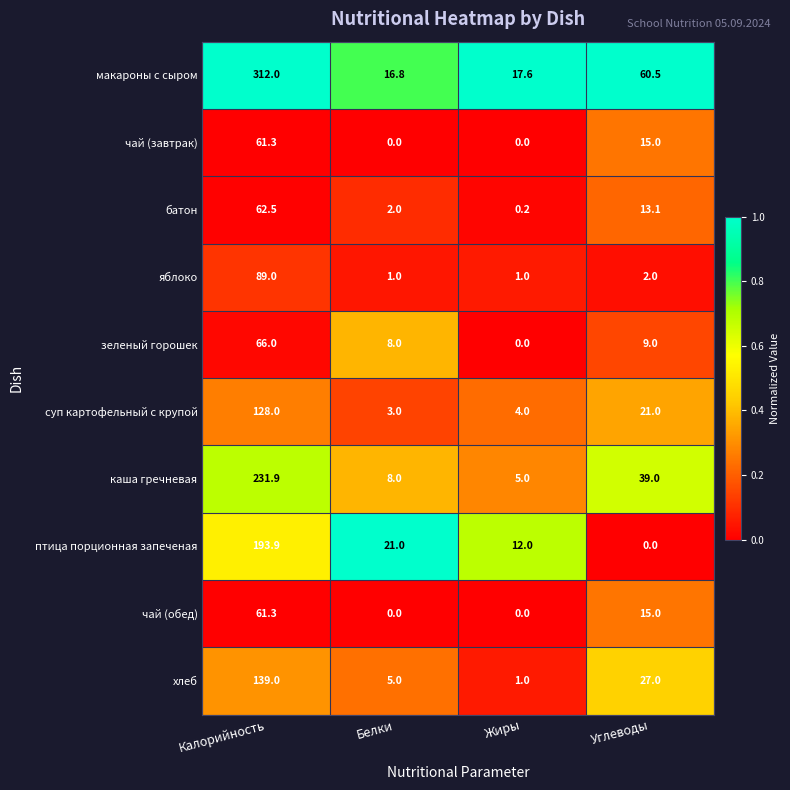

Between Белки and Жиры, which series saw the biggest shift?

птица порционная запеченая